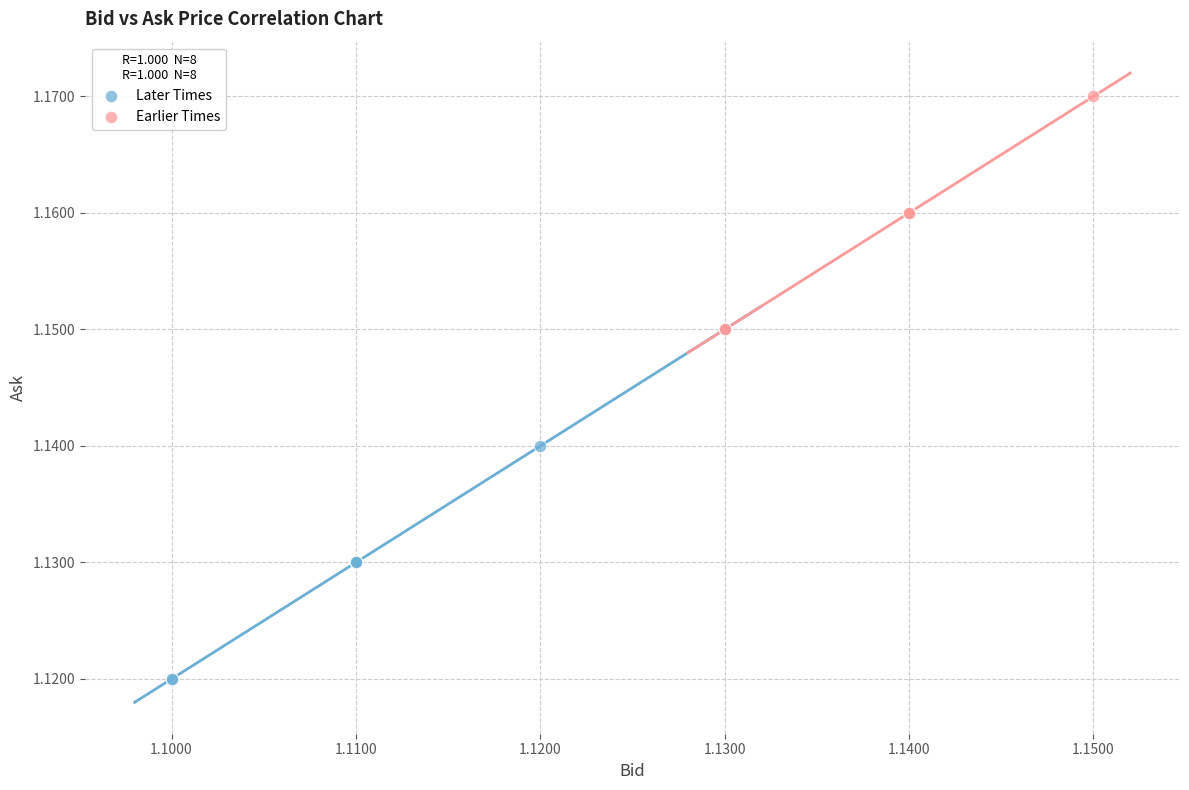

Which series has the widest spread of Y values?

Later Times